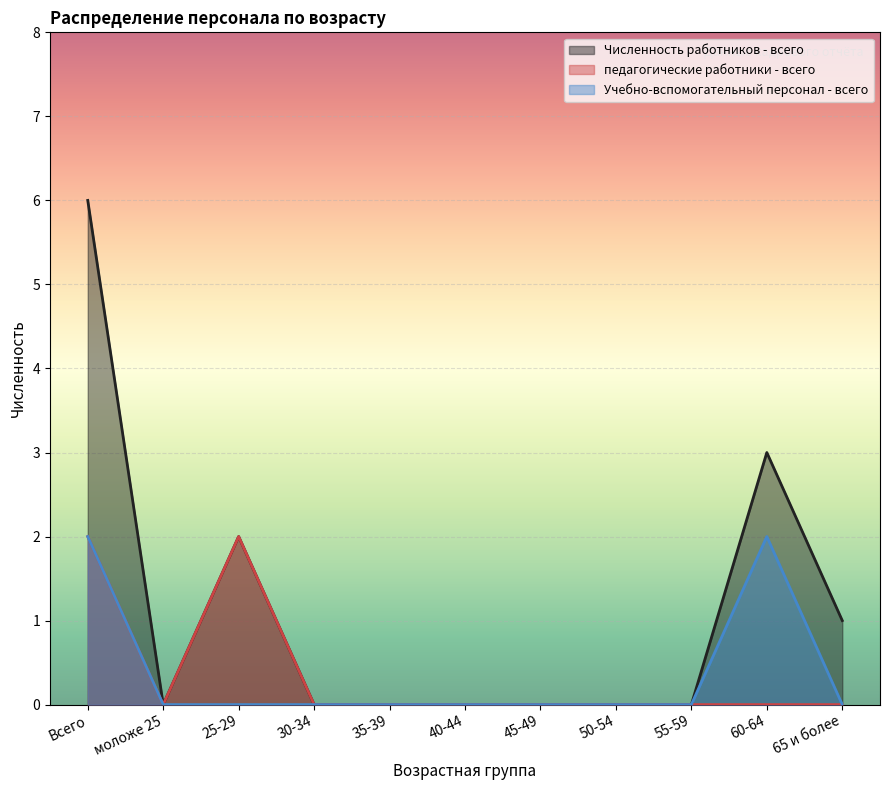

At Всего, list the series in order from largest to smallest.

Численность работников - всего, педагогические работники - всего, Учебно-вспомогательный персонал - всего